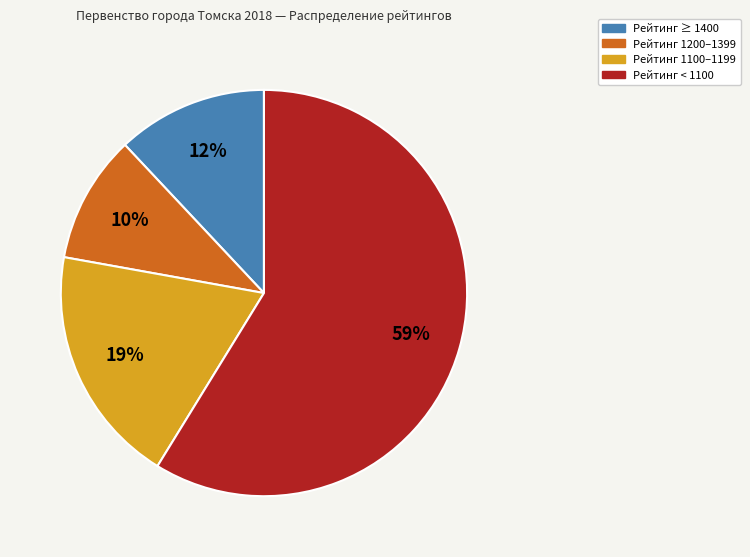

Is the sum of Рейтинг ≥ 1400 and Рейтинг < 1100 greater than half?

Yes